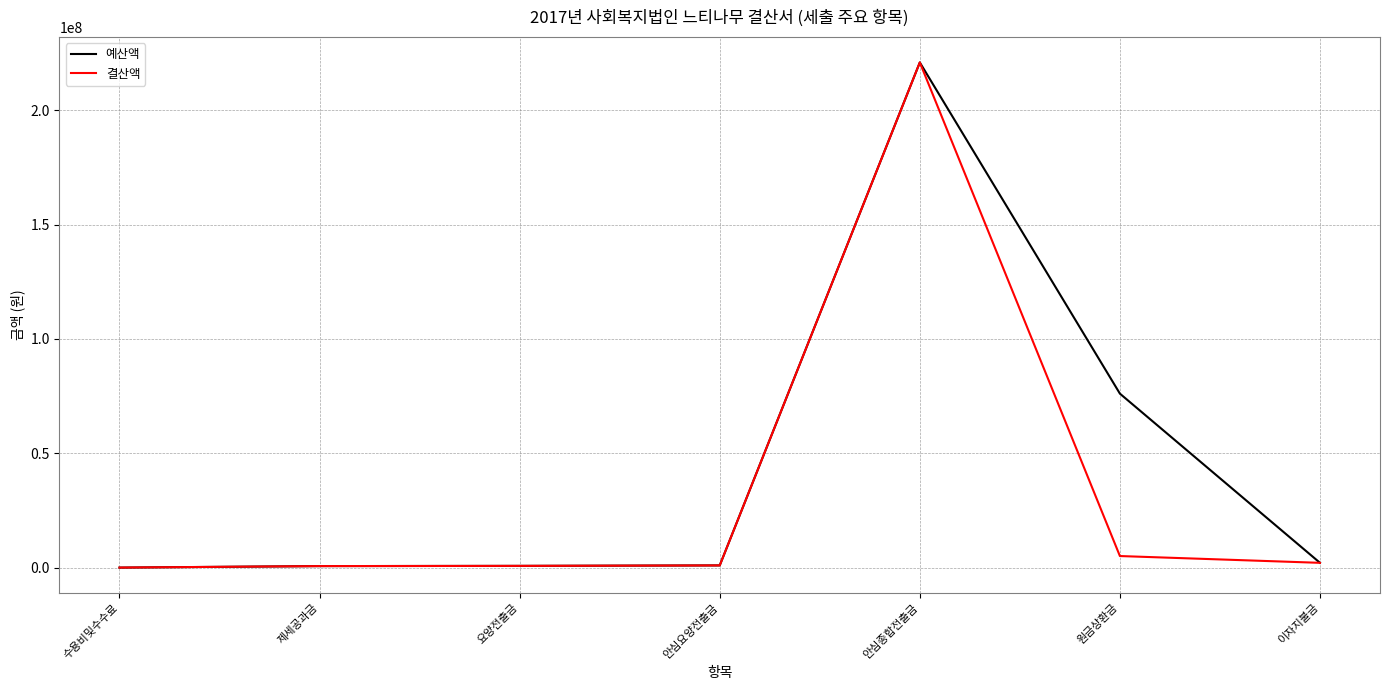

Between 원금상환금 and 이자지불금, which series saw the biggest shift?

예산액